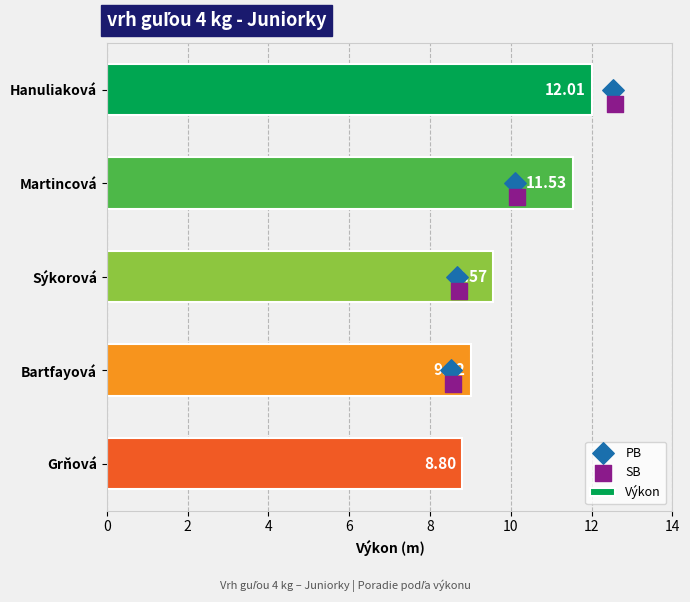

At which category is the sum across all series the highest?

Hanuliaková Petra